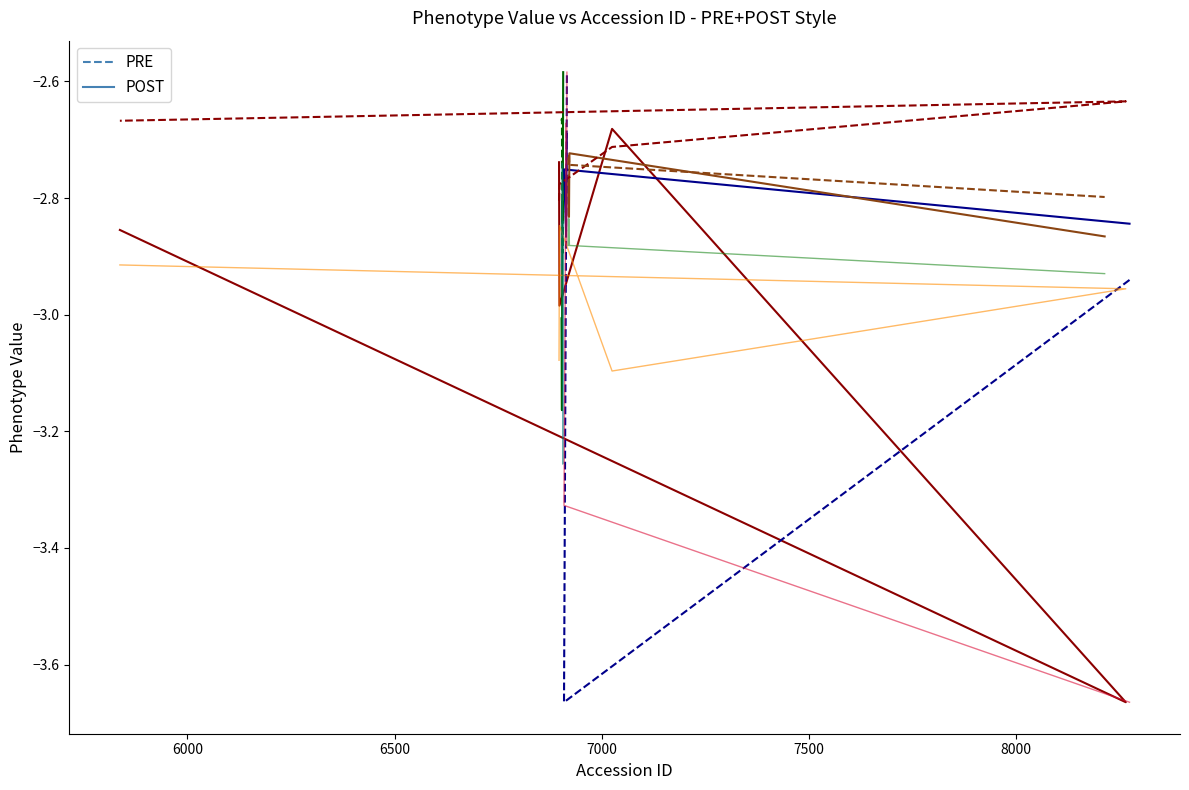

True or false: POST has a value of -4.4 at 6000.

False